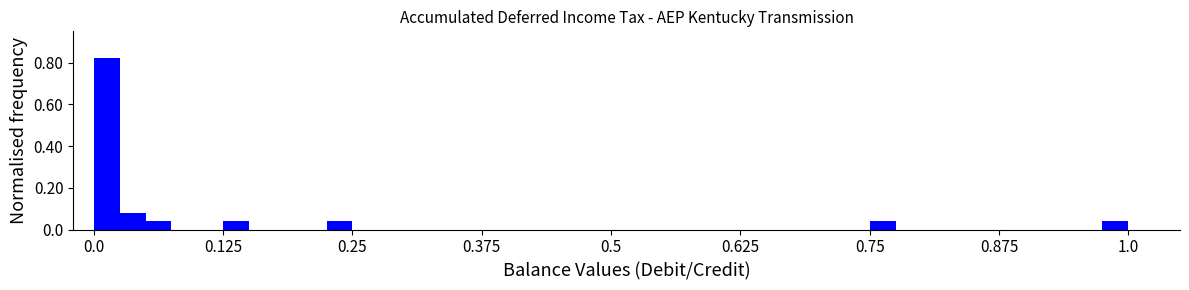

Read against the x-axis, roughly where is the centre of the tallest bar?

0.02